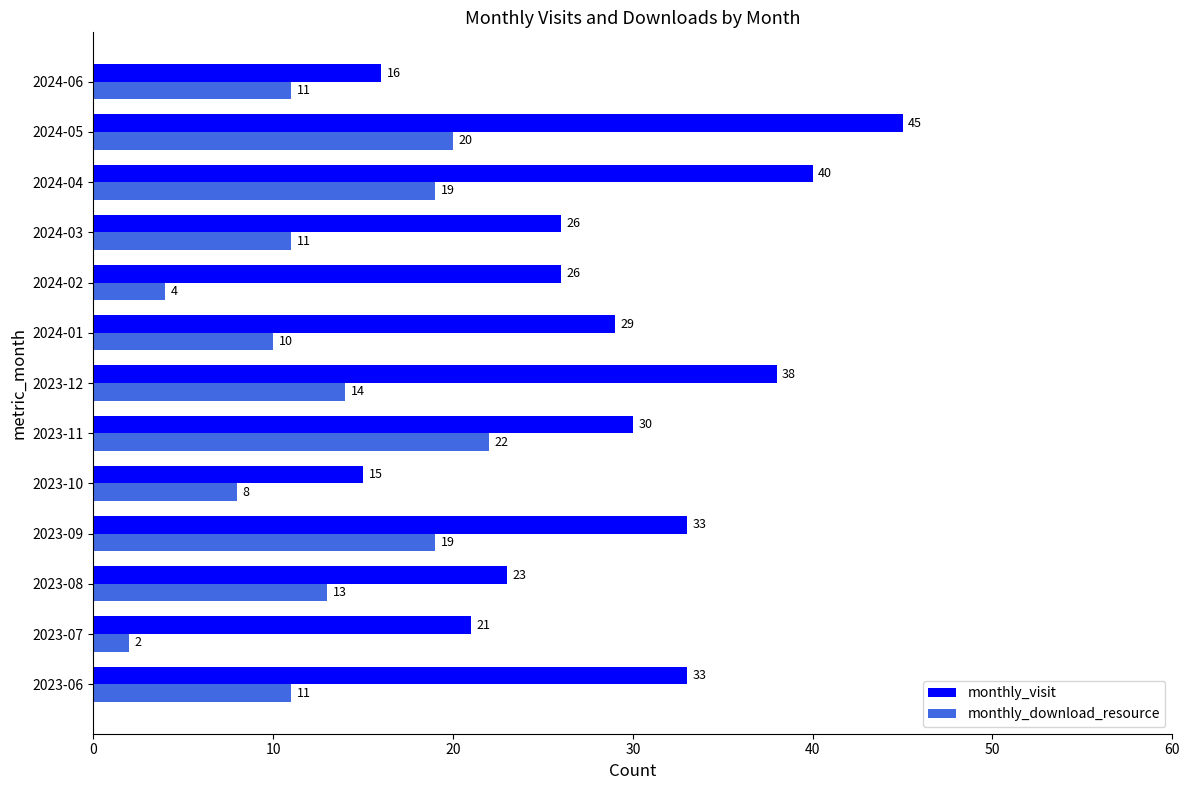

What is the difference between the maximum and minimum values in the monthly_download_resource series?

20